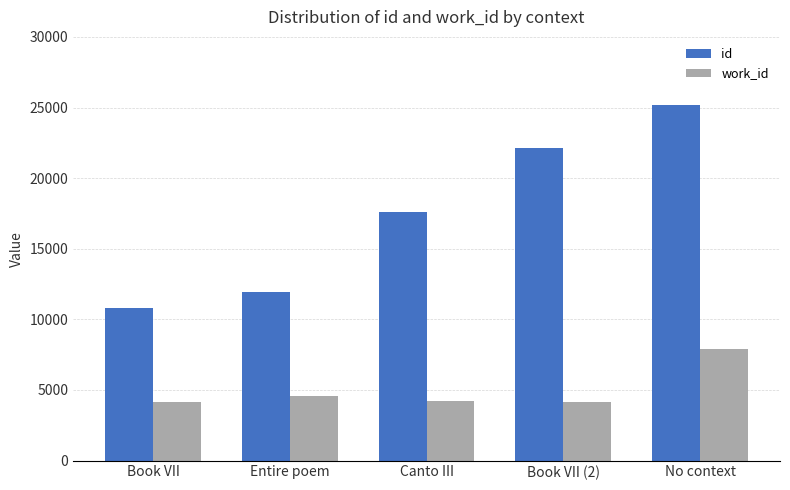

List the series in order of their peak value, lowest first.

work_id, id